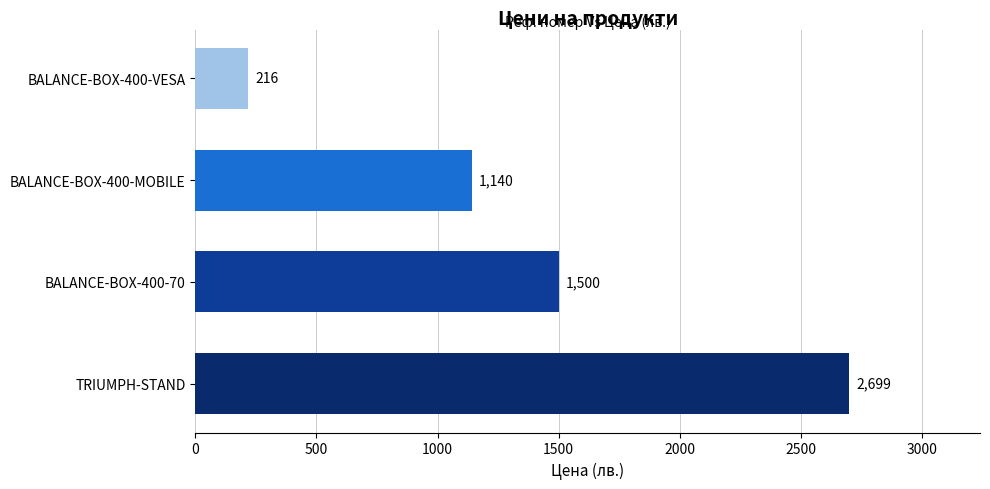

How many data points are less than 1500?

2